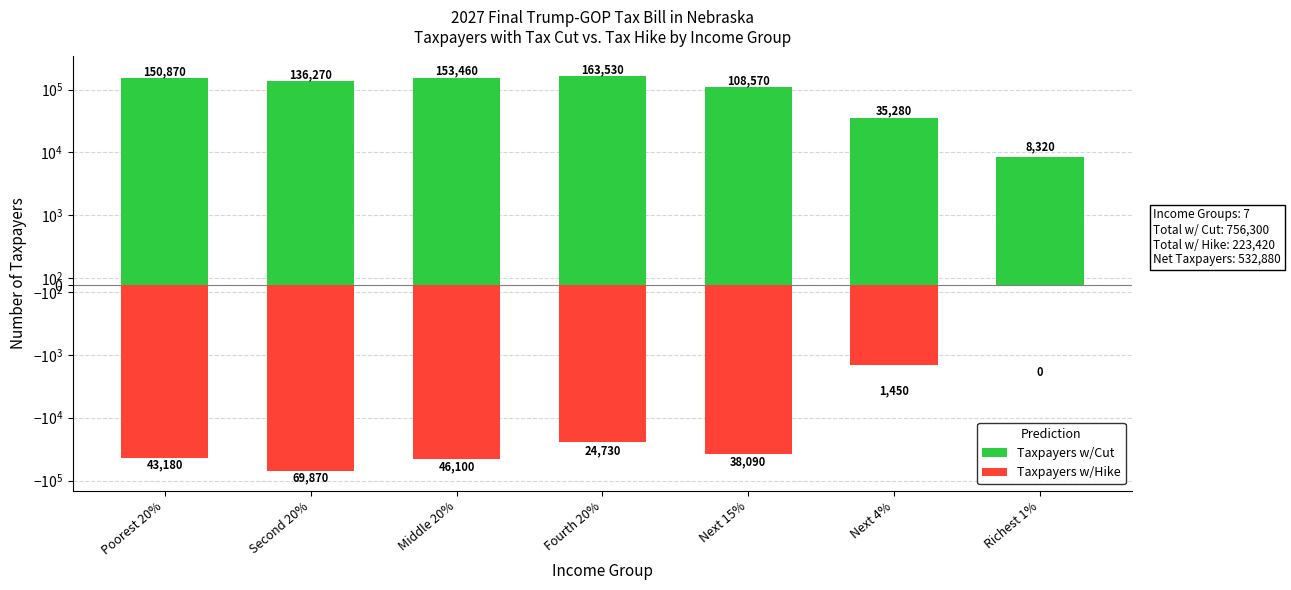

The value of Taxpayers w/Cut at Second 20% is 219659. True or false?

False